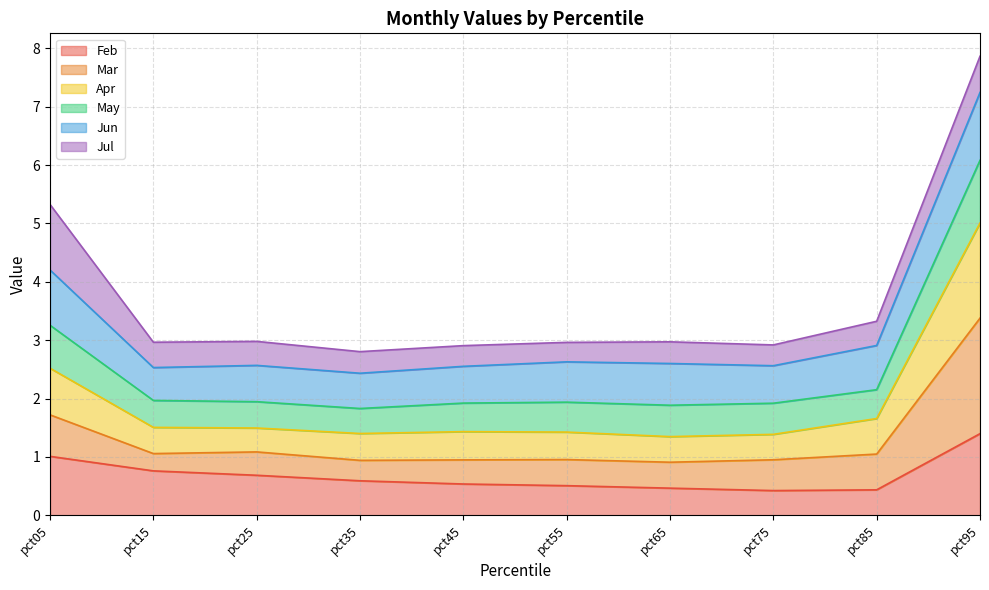

What is the difference between the May values at pct35 and pct45?

0.1